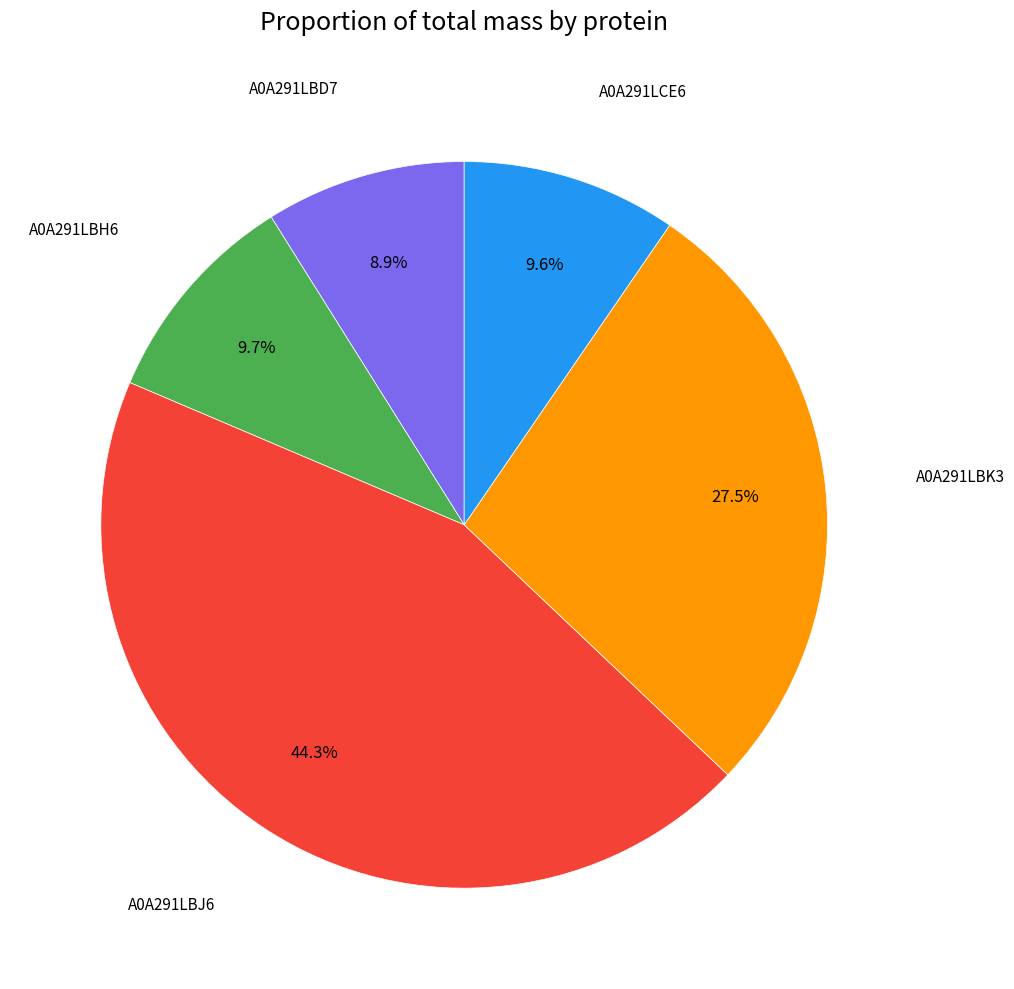

How many segments does this pie chart have?

5